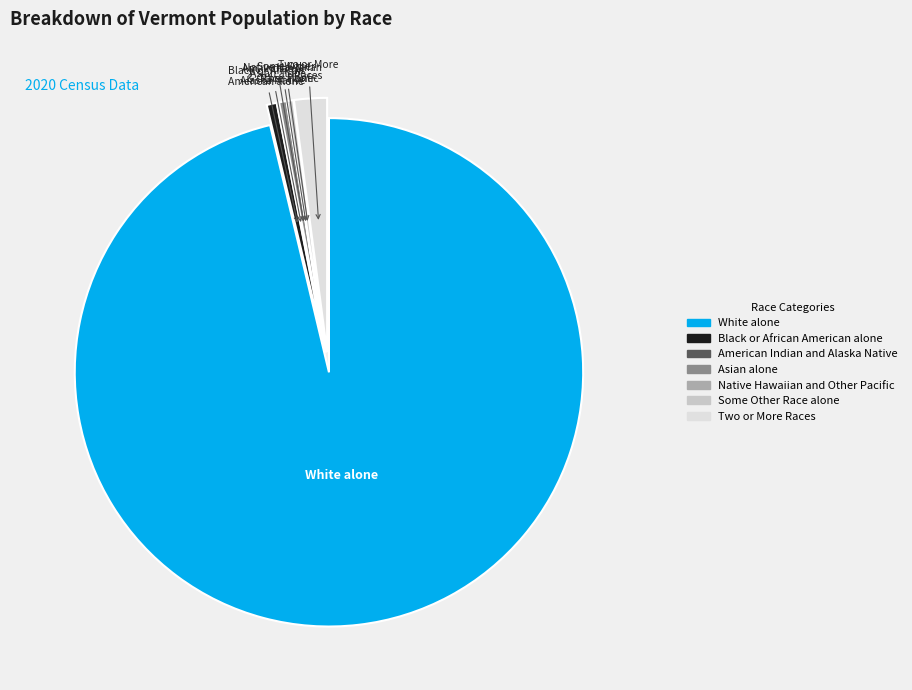

Which has a higher value, White alone or Two or More Races?

White alone